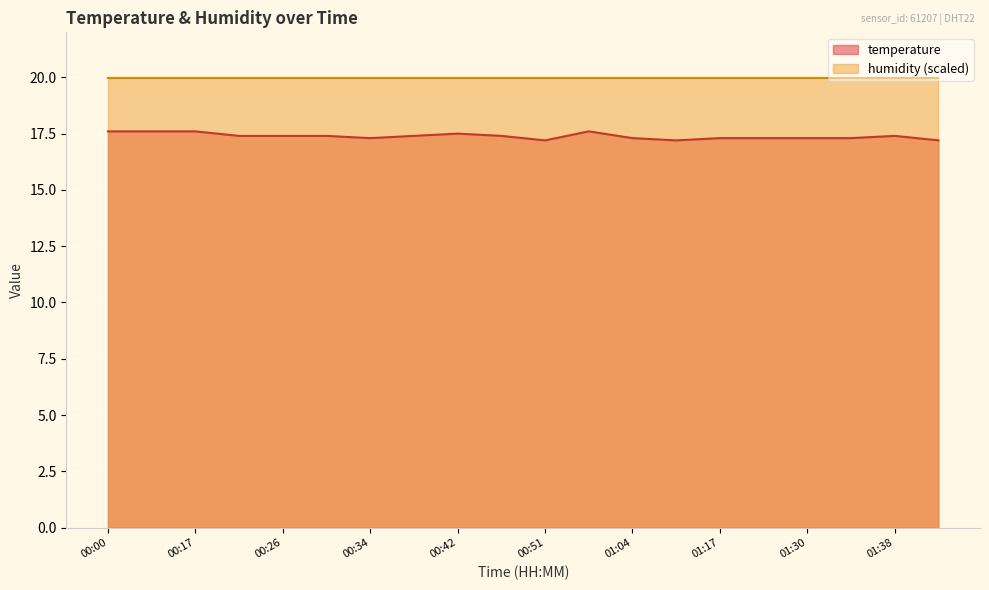

How many values are between 17 and 18?

20